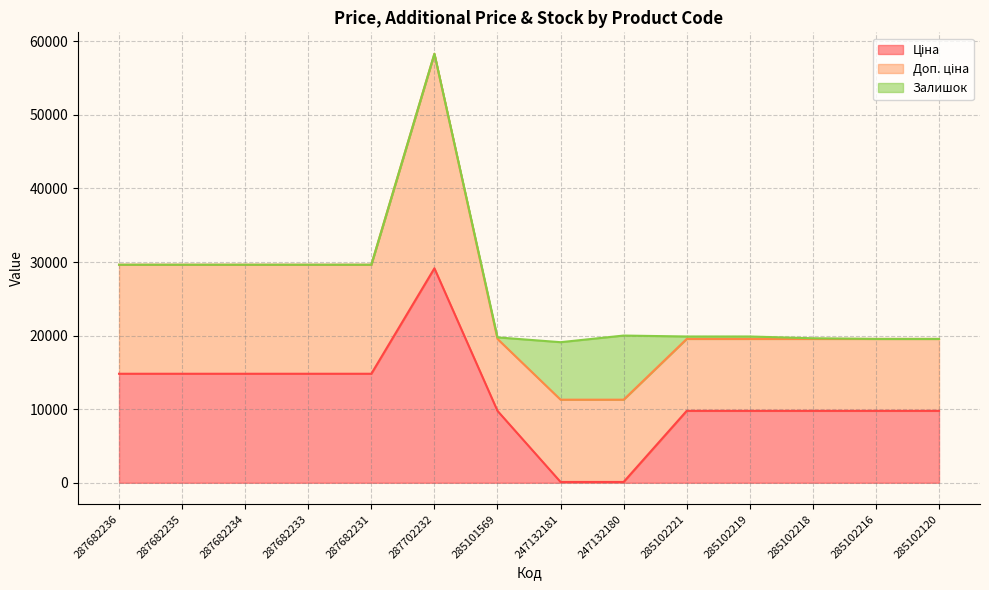

True or false: Доп. ціна has a value of 27406.3 at 247132181.

False